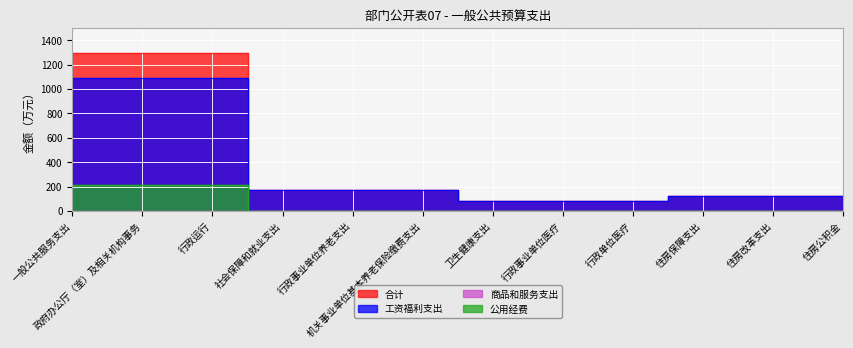

How many categories are shown in the chart?

12